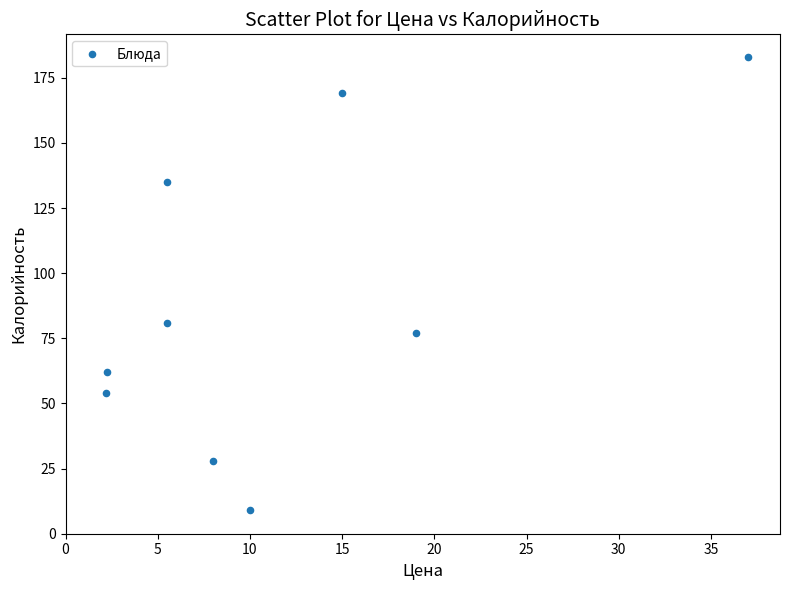

What Y value in the scatter plot is closest to 96?

81